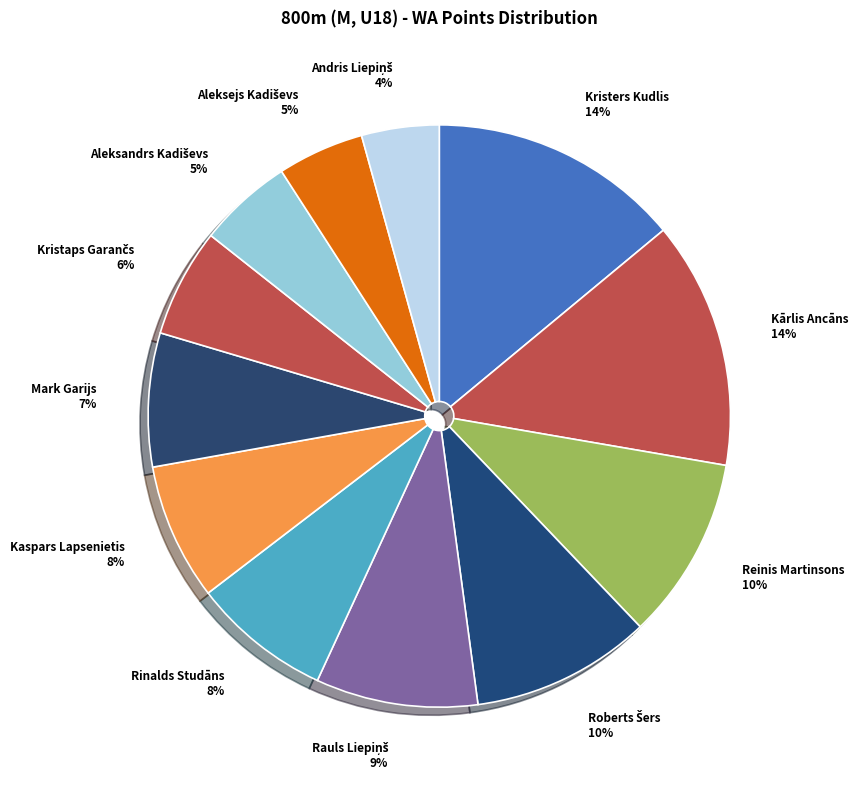

The Reinis Martinsons slice represents 10% of the pie. True or false?

True